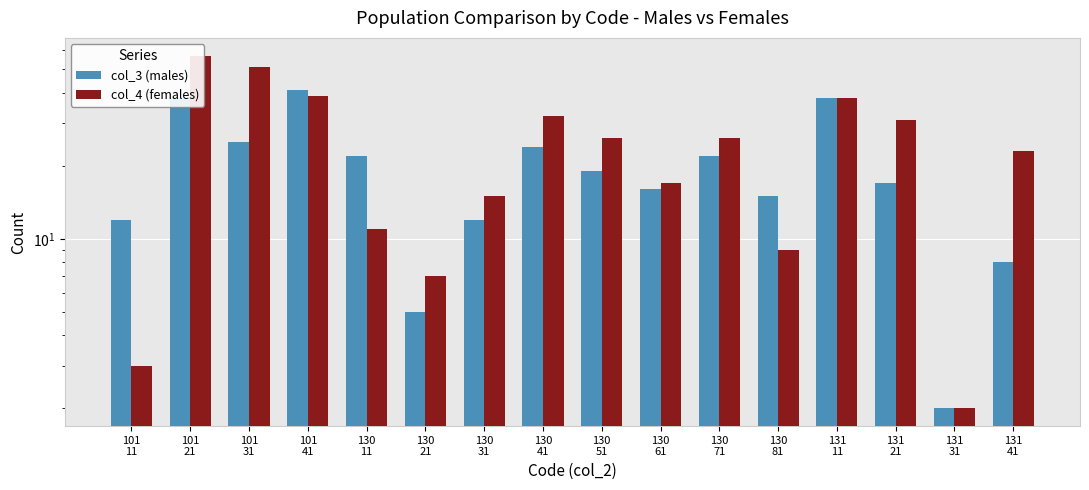

At how many categories does at least one series exceed 7?

14